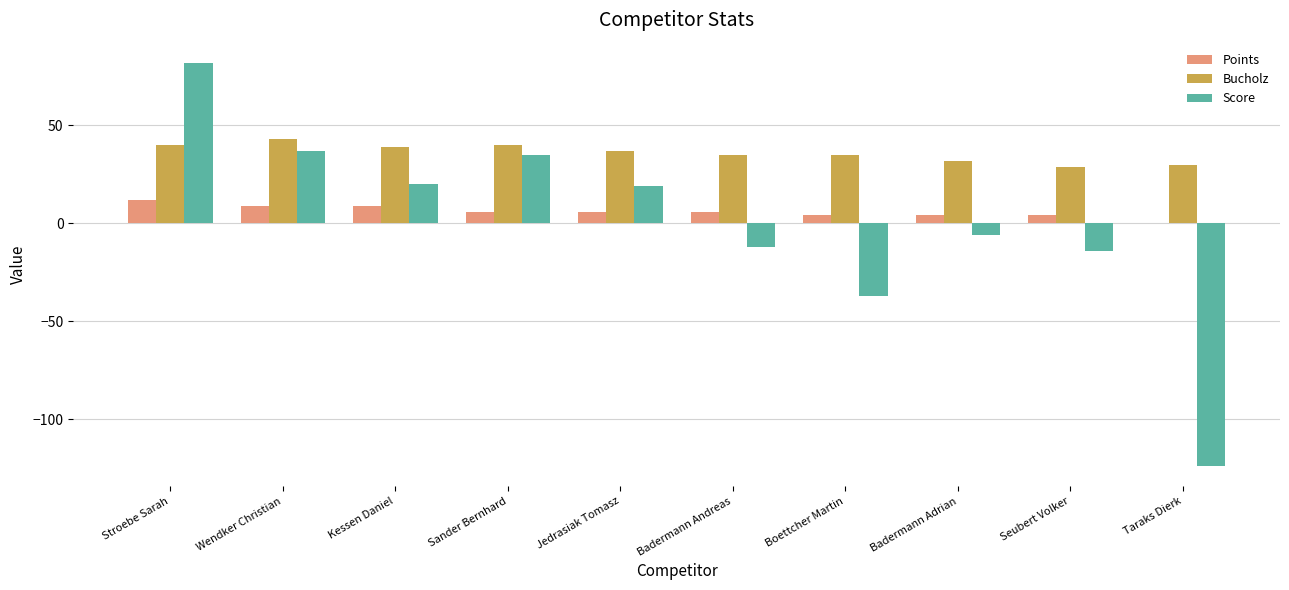

Which series changed the most between Wendker Christian and Boettcher Martin?

Score